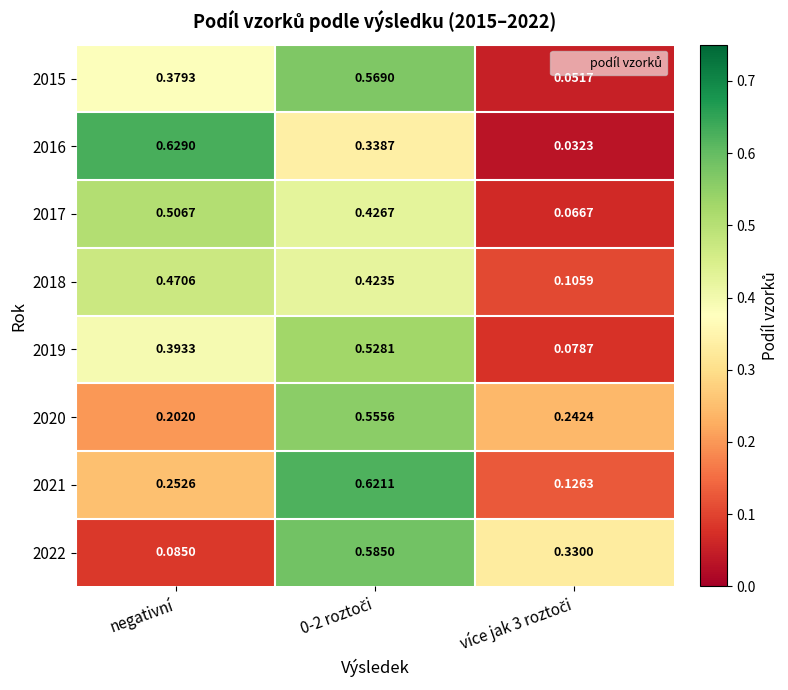

Which category has the highest value across all series?

negativní